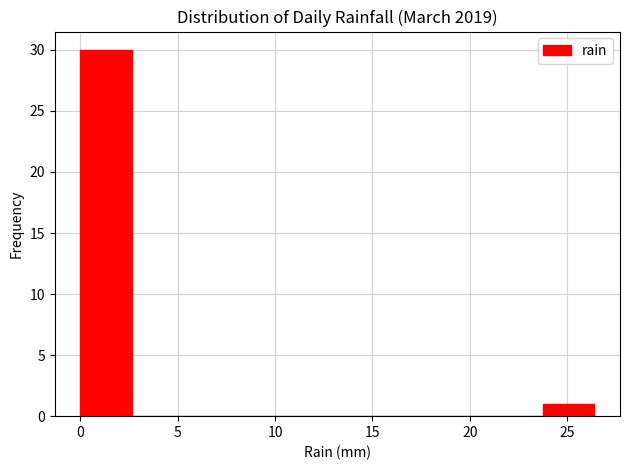

Reading left to right, transcribe this chart: for each bar, give the range it covers on the x-axis and its height. Neither the bar edges nor the heights are printed on the chart, so give them approximately, as read against the axes.

0.0 to 2.5: 30
2.5 to 5.5: 0
5.5 to 8.0: 0
8.0 to 10.5: 0
10.5 to 13.0: 0
13.0 to 16.0: 0
16.0 to 18.5: 0
18.5 to 21.0: 0
21.0 to 24.0: 0
24.0 to 26.5: 1